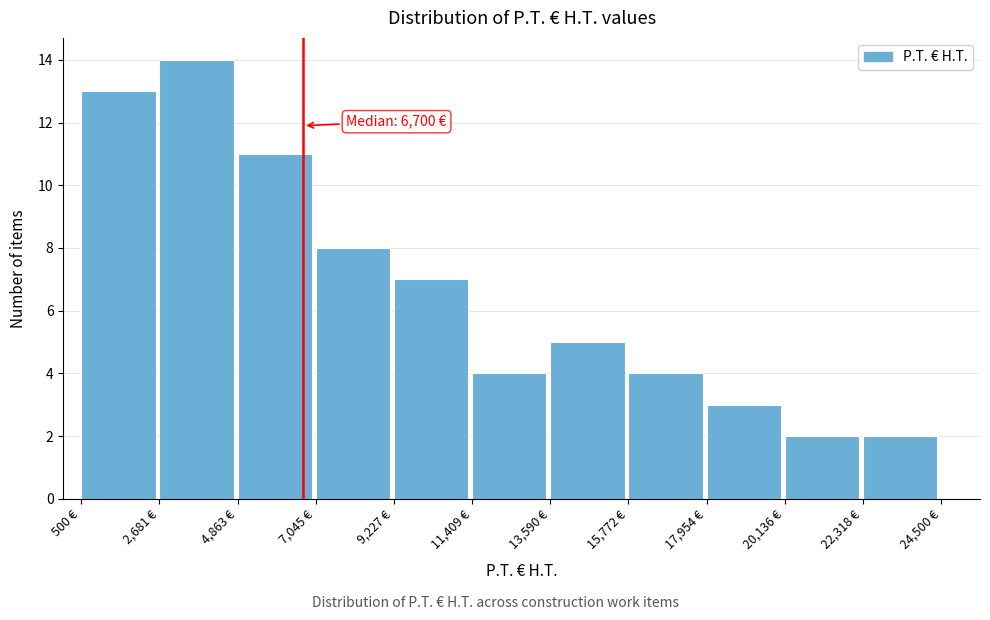

Which range on the x-axis has the tallest bar?

2500 to 5000